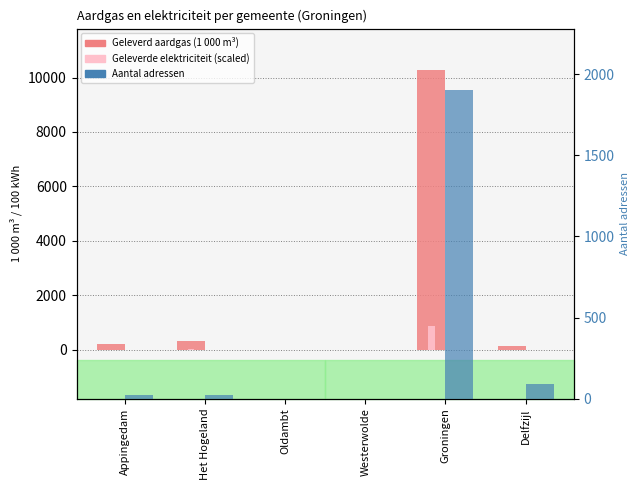

Between Oldambt and Groningen, which series saw the biggest shift?

Geleverd aardgas (1 000 m3)